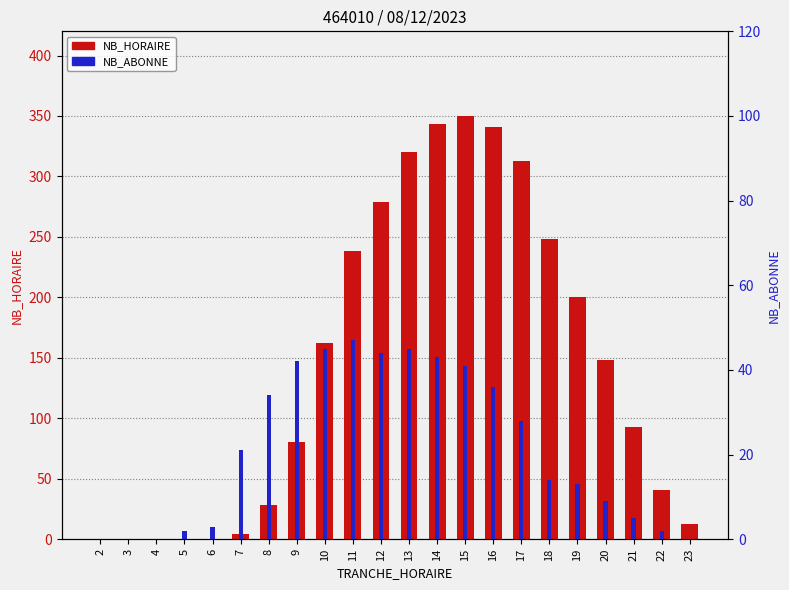

At which category is the sum across all series the highest?

15